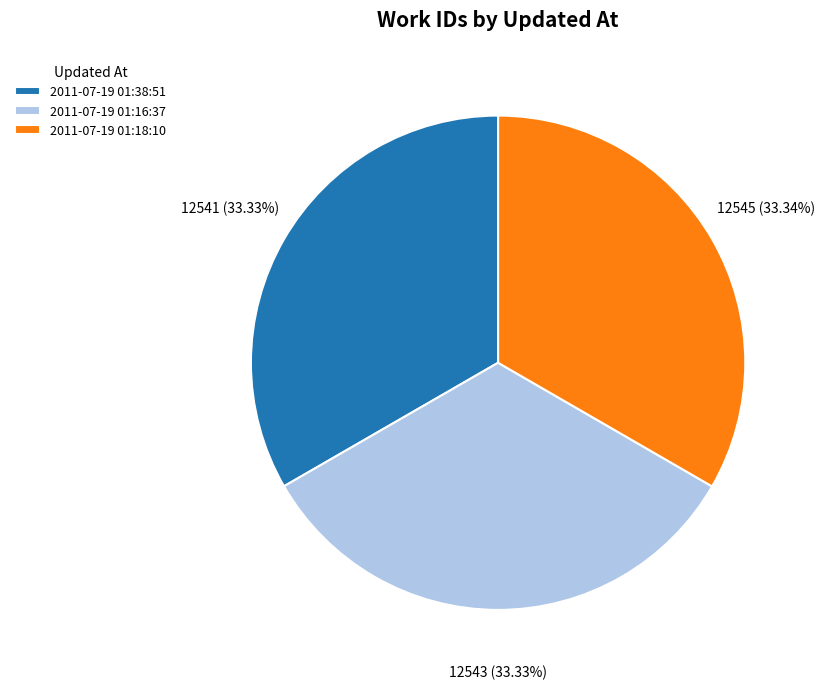

To the nearest percent, what portion does 2011-07-19 01:38:51 represent?

33%